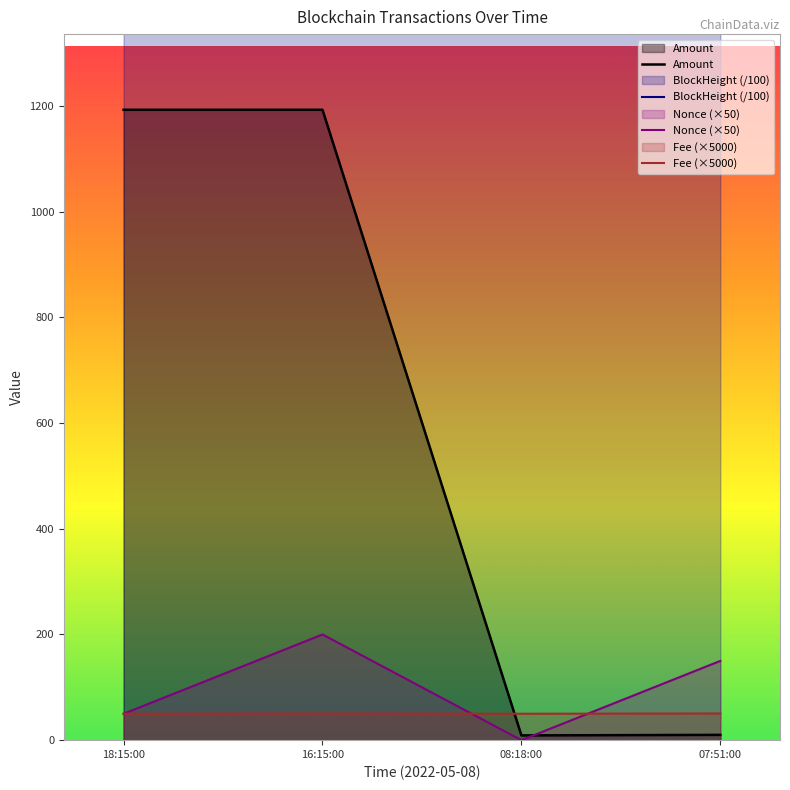

Reading left to right, extract all data points from this chart.

Amount: 18:15:00=1193.0	16:15:00=1193.0	08:18:00=9.0	07:51:00=10.0
BlockHeight (/100): 18:15:00=1358.3	16:15:00=1358.1	08:18:00=1356.9	07:51:00=1356.9
Nonce (×50): 18:15:00=50.0	16:15:00=200.0	08:18:00=0.0	07:51:00=150.0
Fee (×5000): 18:15:00=50.0	16:15:00=50.5	08:18:00=50.0	07:51:00=50.5